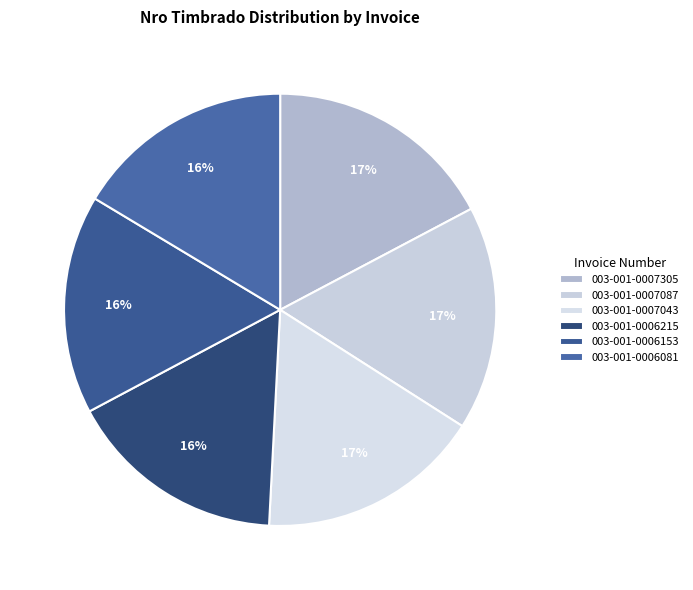

Does any single category account for the majority?

No